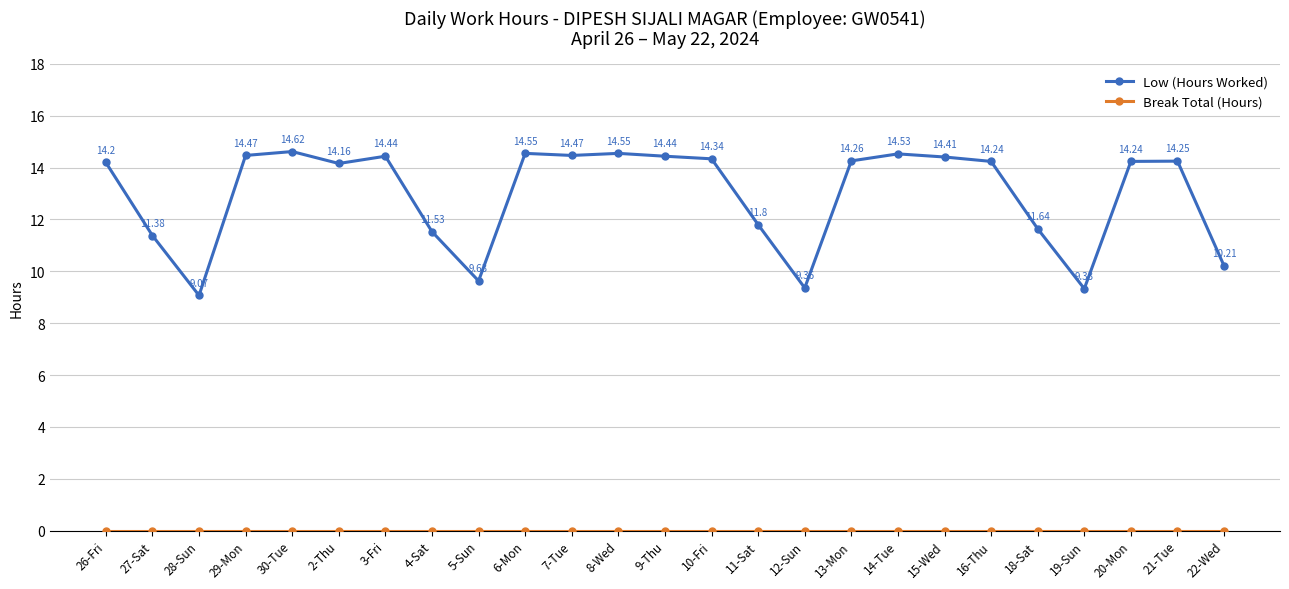

How many data points in Low (Hours Worked) are above 14?

16